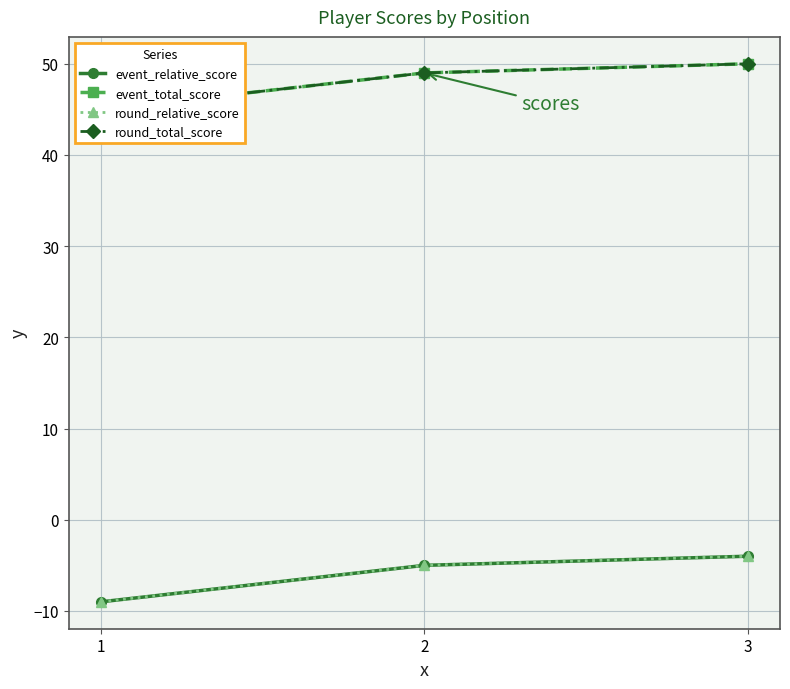

How many distinct data groups are displayed?

4